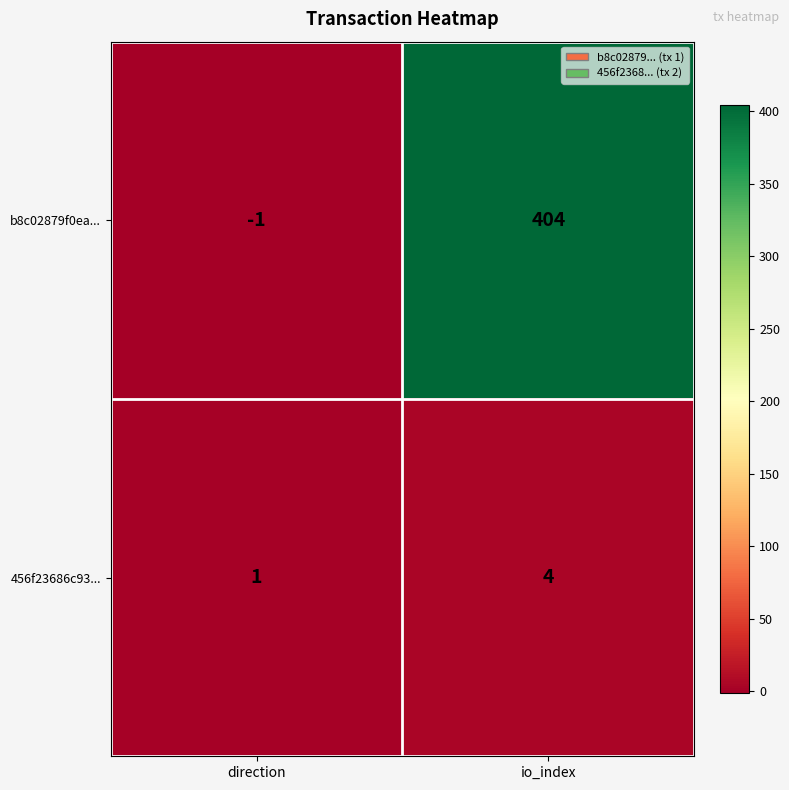

The value of 456f23686c93... at direction is 0. True or false?

False